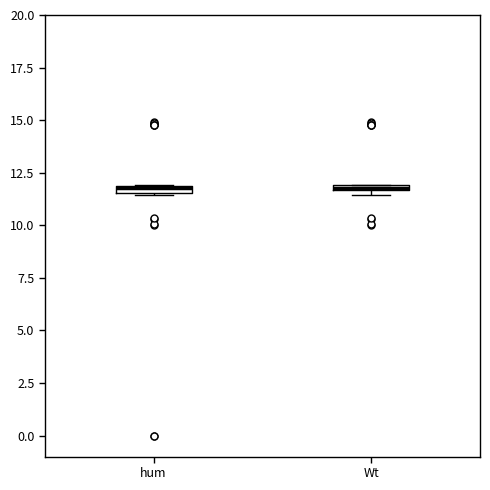

Where is the upper edge of the box for Wt on the y-axis? The values are not printed on the chart, so give them approximately, as read against the axis.

12.0